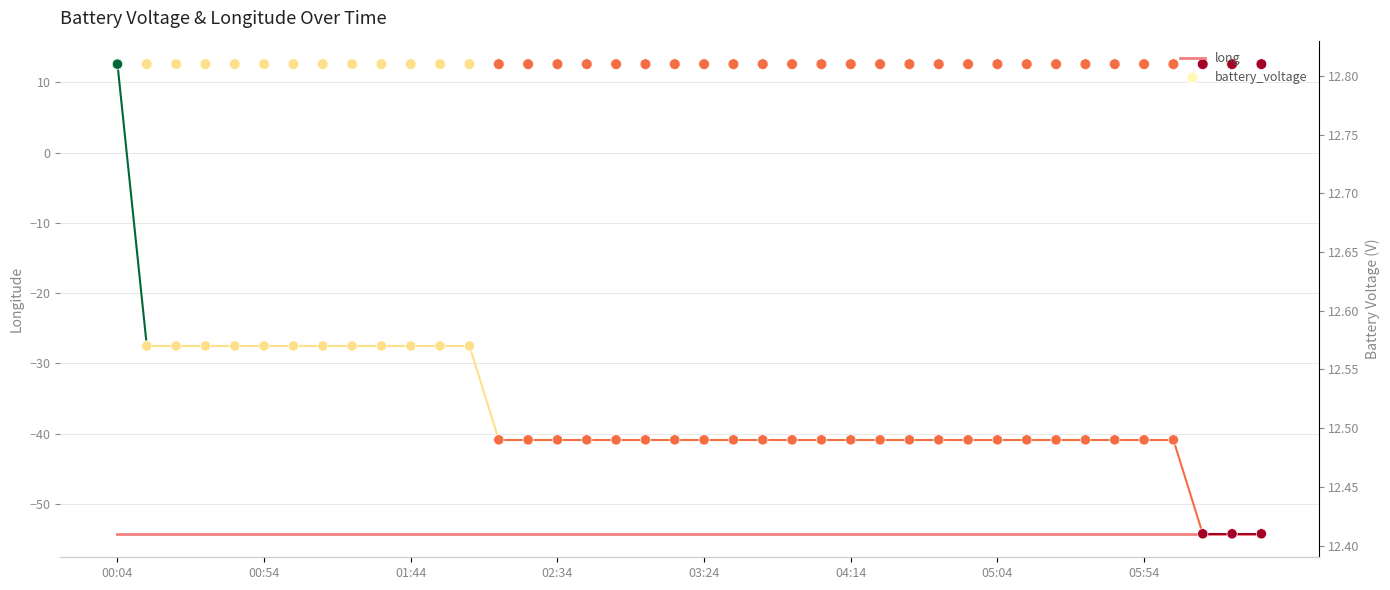

Which series contains the highest Y value?

battery_voltage